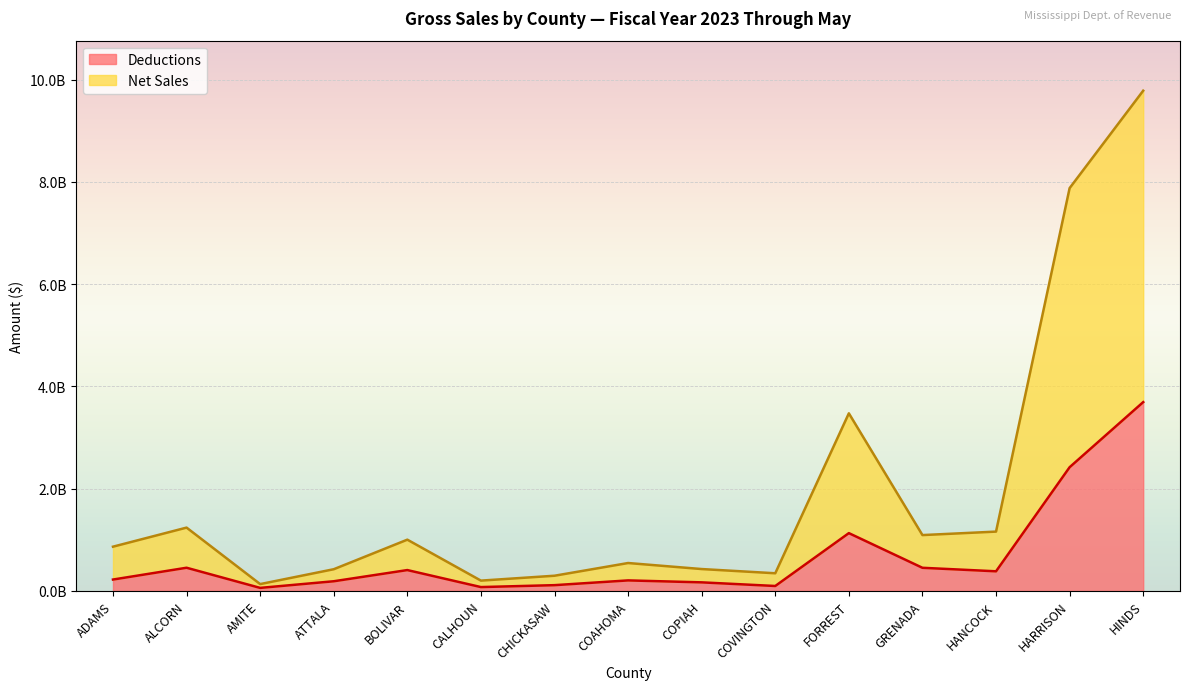

How many interior local peaks does the Deductions series have?

4